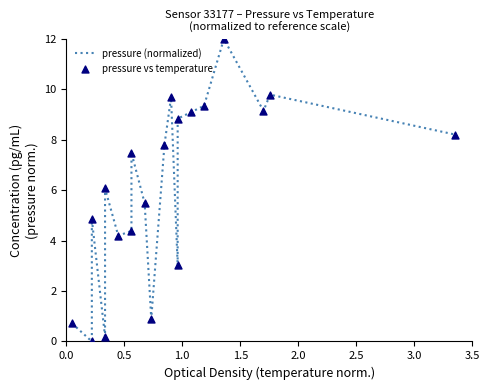

Is the value of pressure (normalized) at 8 greater than the value of pressure vs temperature at 2.0?

No